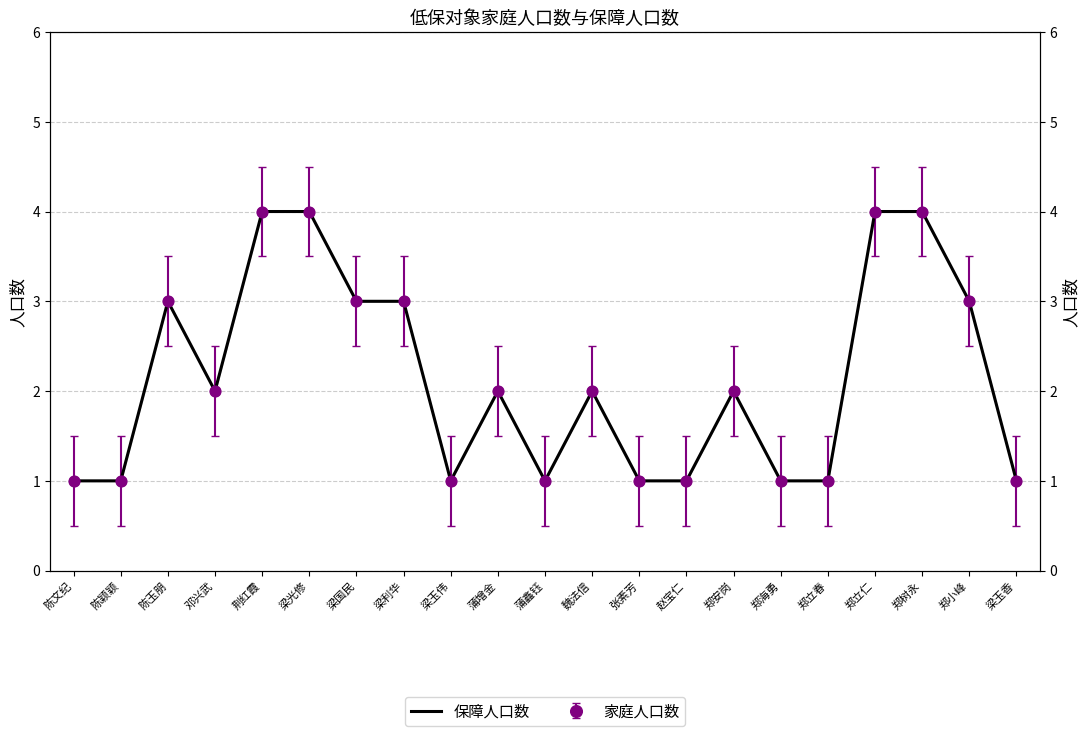

Between 梁国民 and 荆红霞, which is larger?

荆红霞